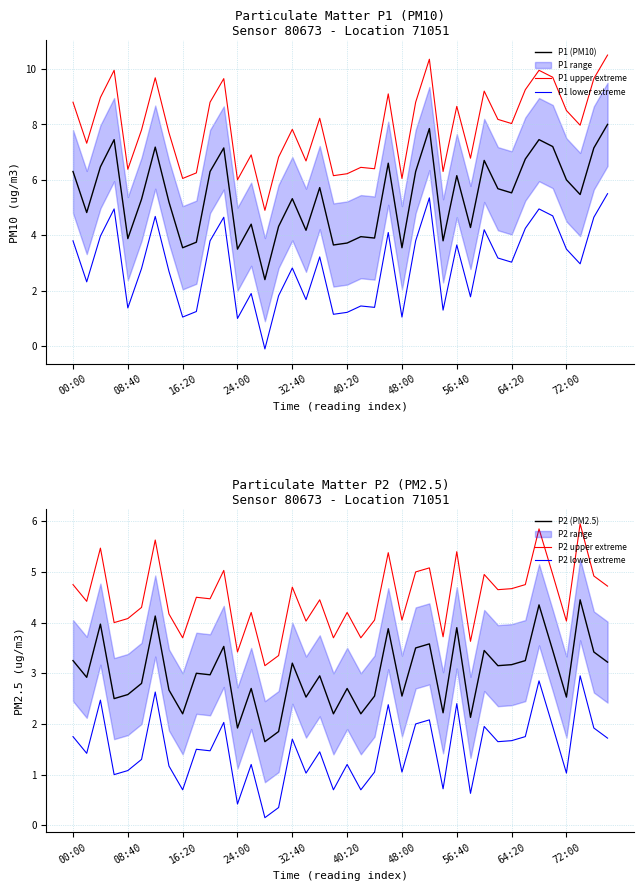

At which label does P2 upper extreme first exceed 4?

00:00